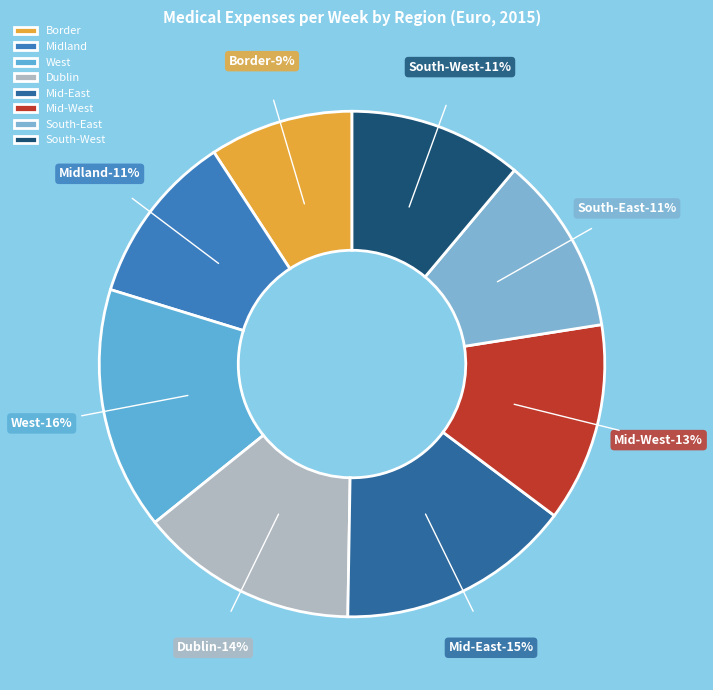

Is Border the majority of the pie?

No